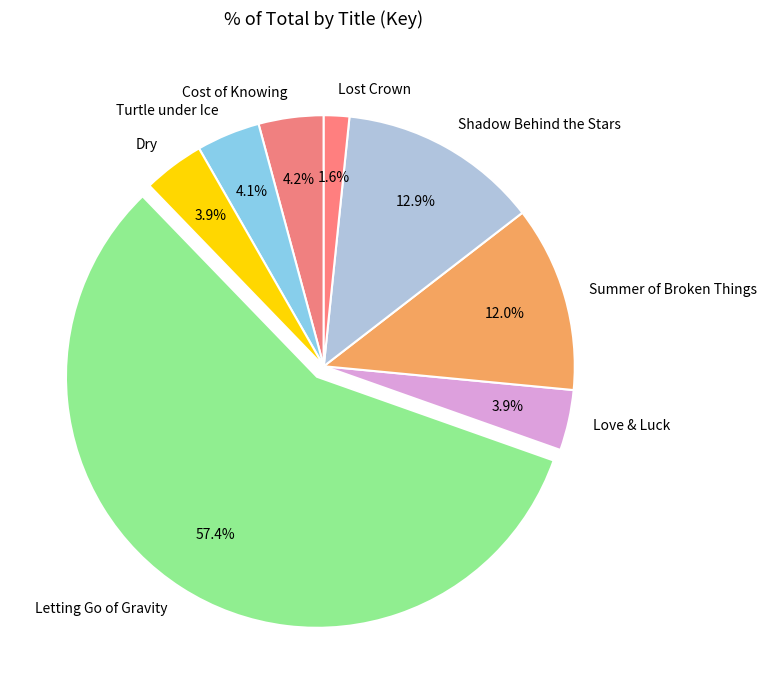

Combined, what portion of the pie is Love & Luck and Summer of Broken Things?

15.9%